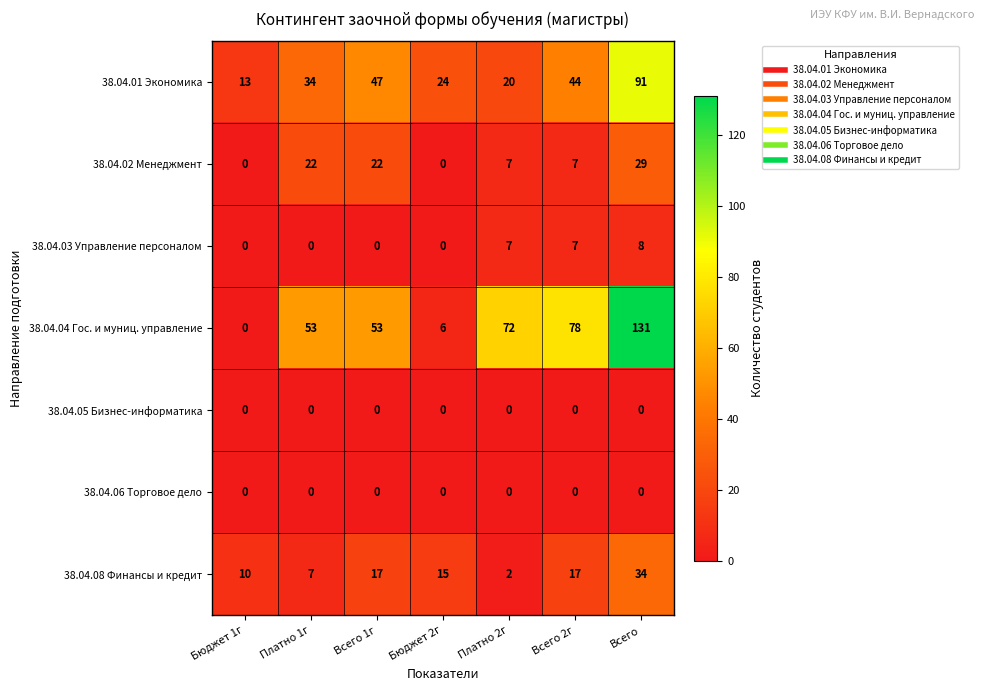

Is it true that 38.04.05 Бизнес-информатика equals 0 at Всего 1г?

True